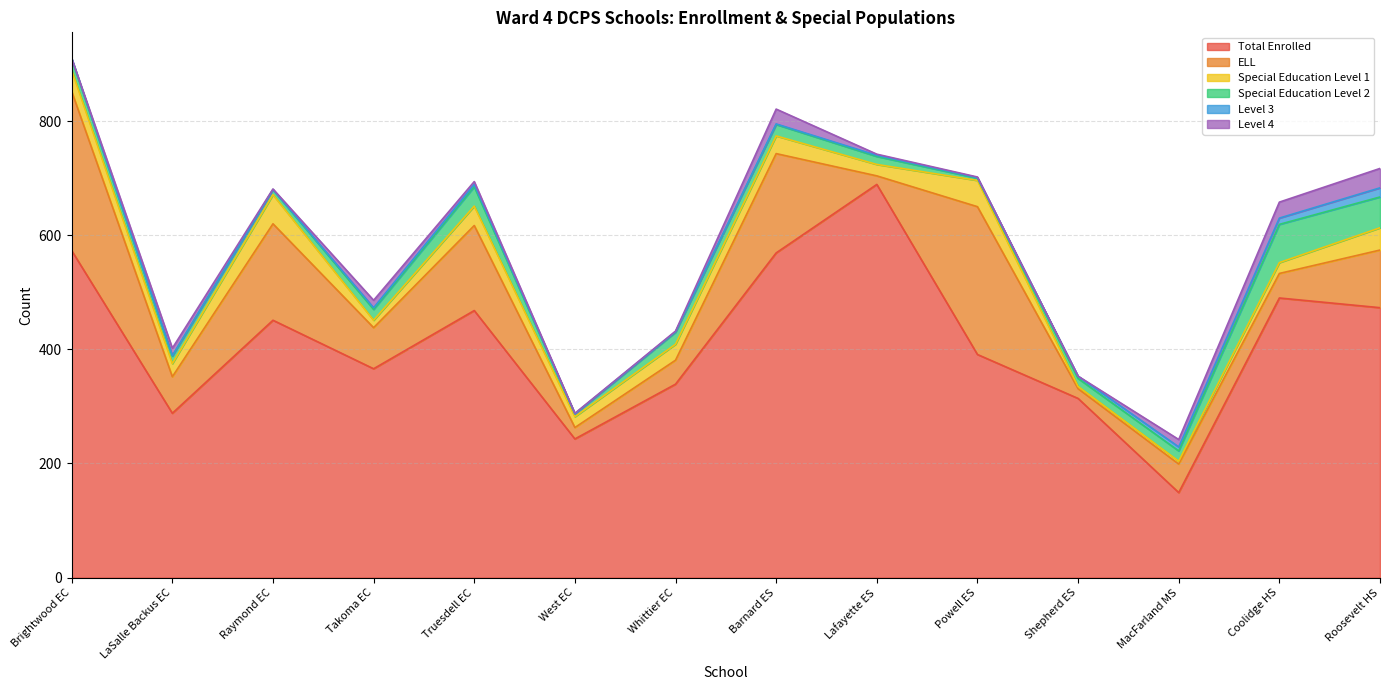

What is the label of the 14th point from the left?

Roosevelt HS